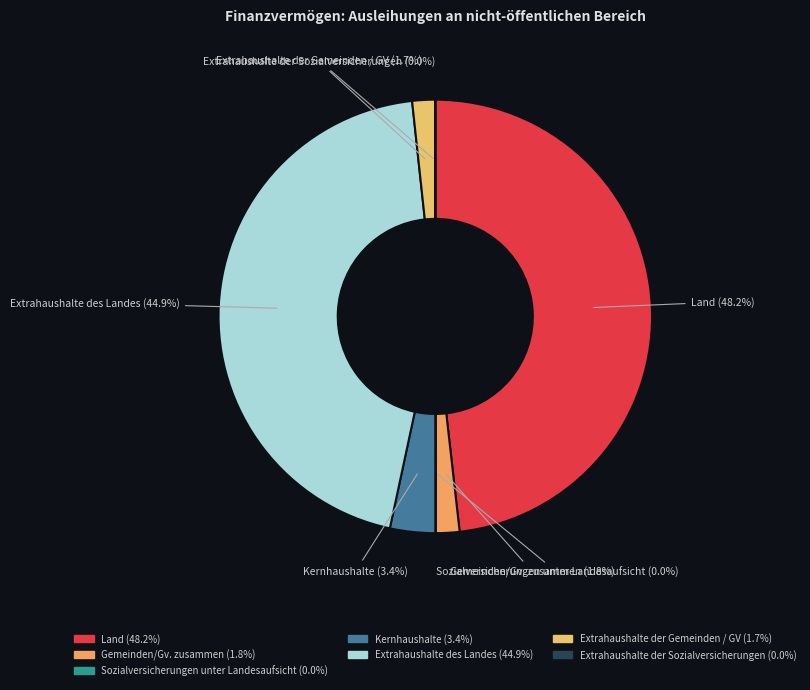

True or false: Extrahaushalte des Landes accounts for 45% of the total.

True